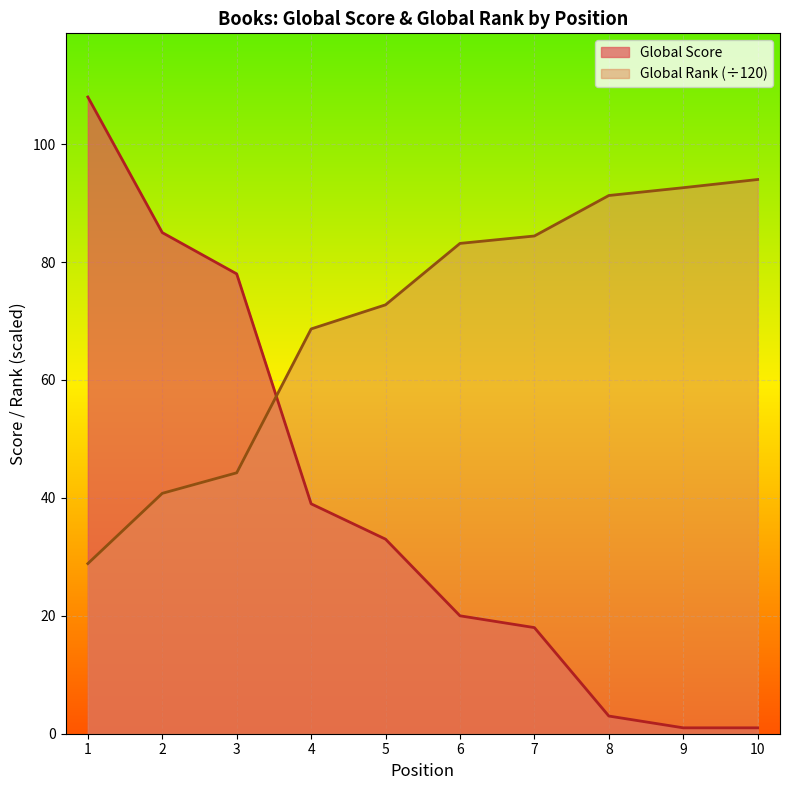

What is the difference between the maximum and minimum values in the Global Score series?

107.0